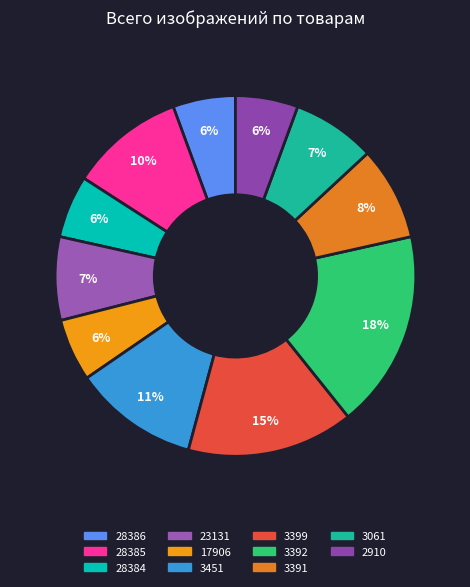

Is 28385 the majority of the pie?

No